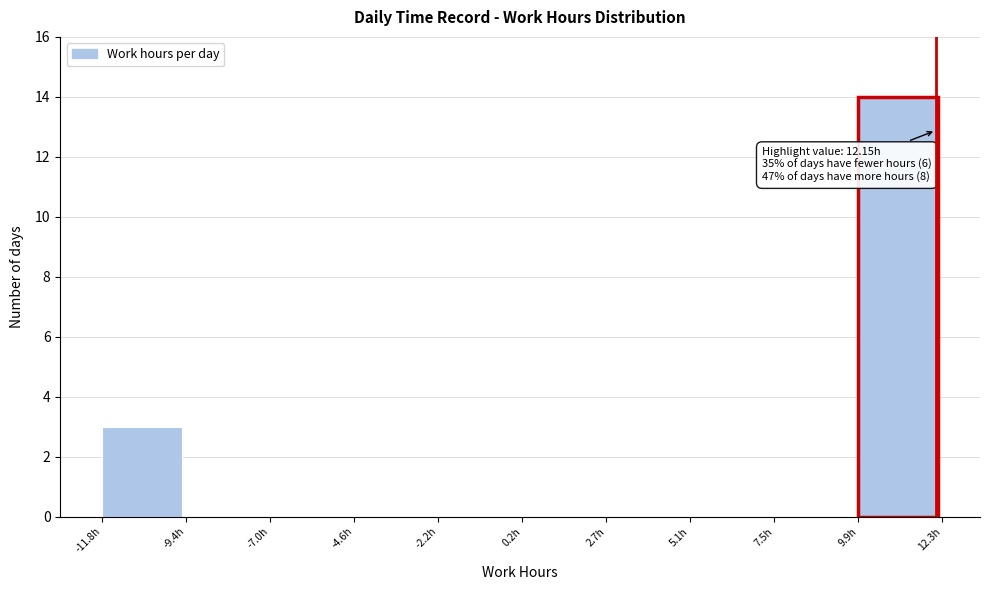

Over which range of the x-axis is the bar tallest?

10.0 to 12.5